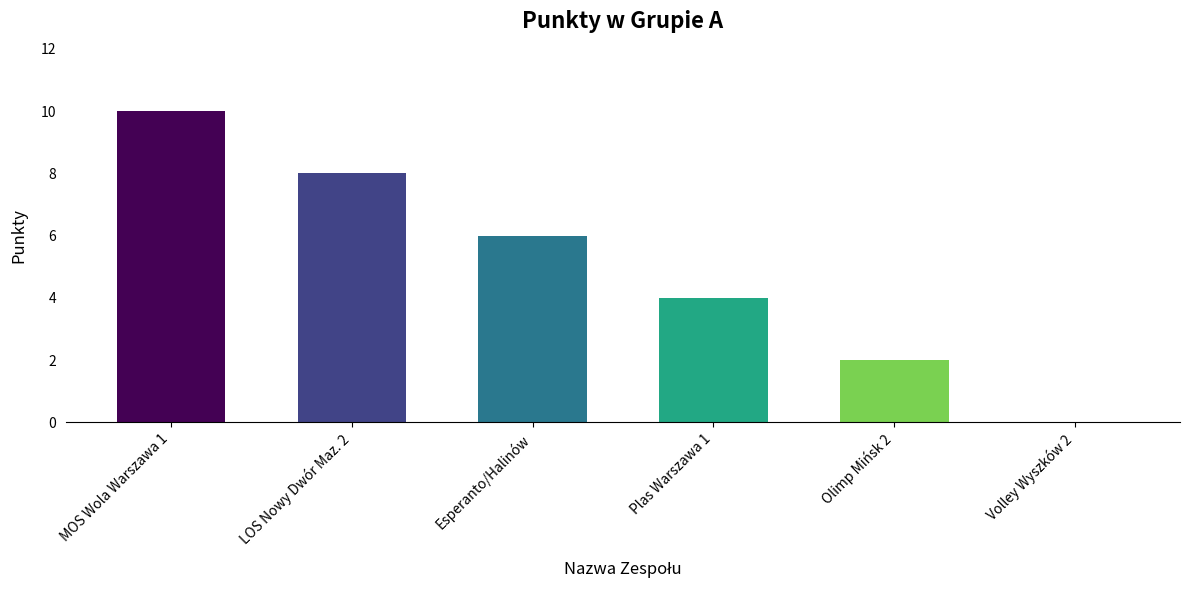

Count the values in the range 2 to 8.

4